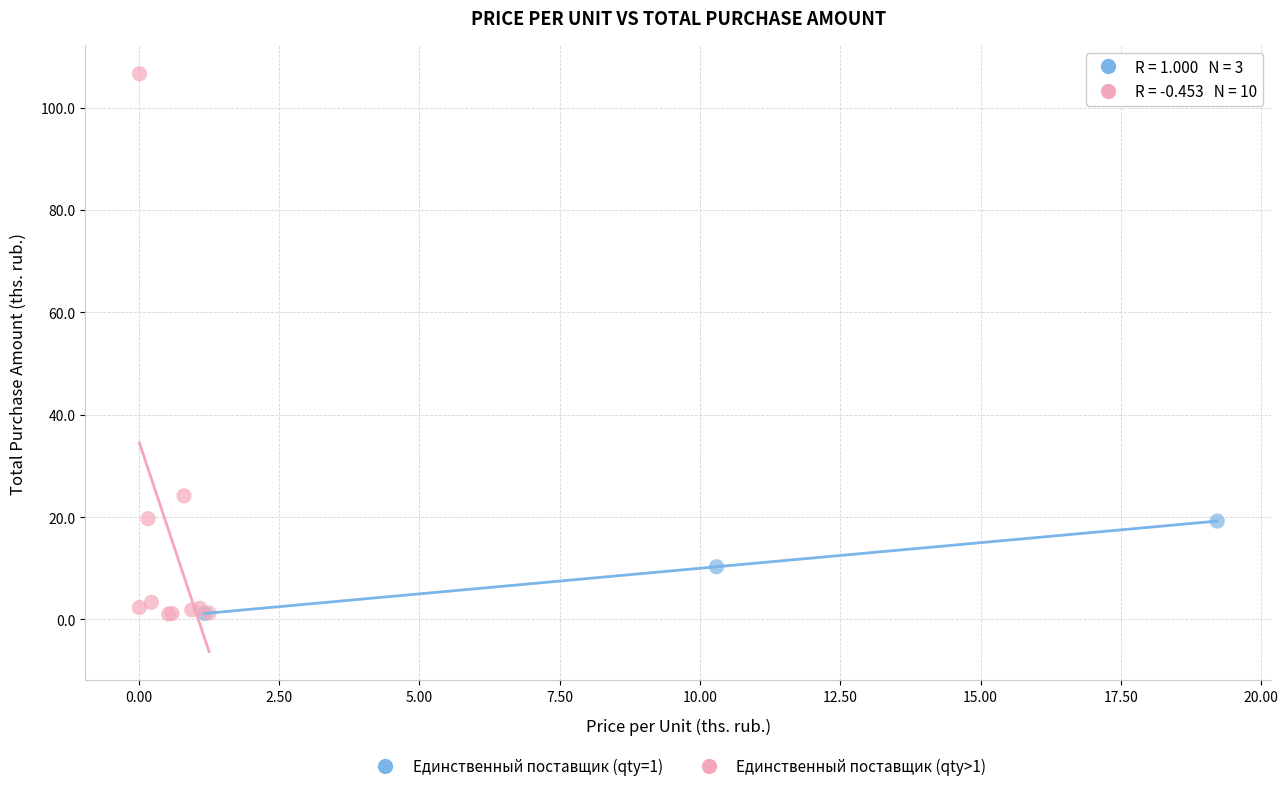

What are all the series names shown in the legend?

Единственный поставщик (qty=1), Единственный поставщик (qty>1)